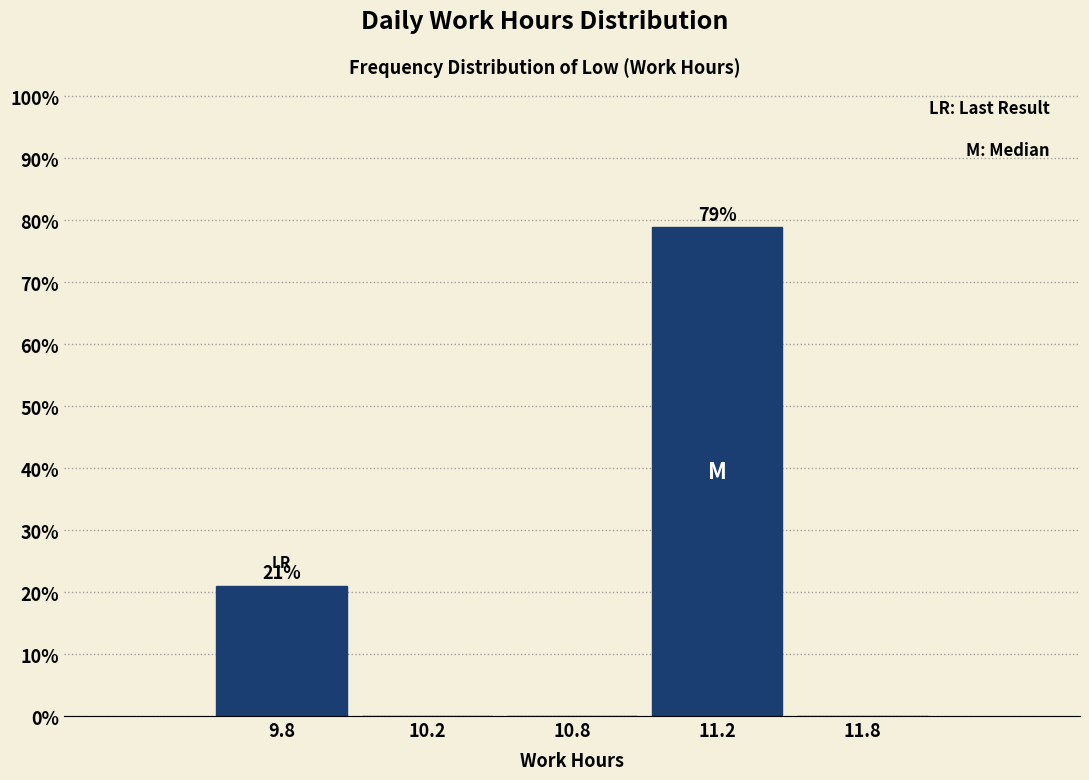

Reading left to right, extract all data points from this chart.

9.8=21.1	10.2=0.0	10.8=0.0	11.2=78.9	11.8=0.0